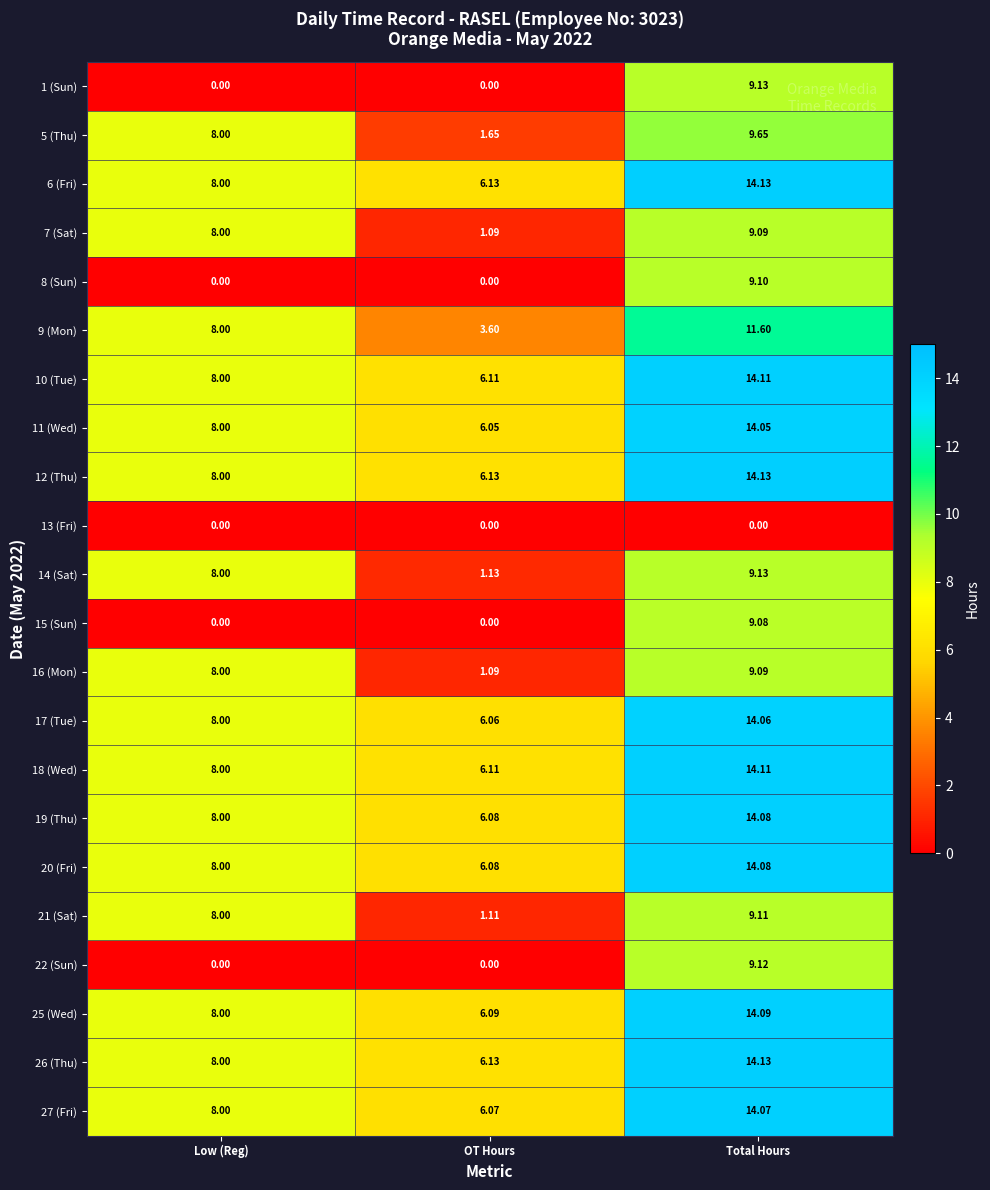

Which category has the highest value across all series?

Total Hours